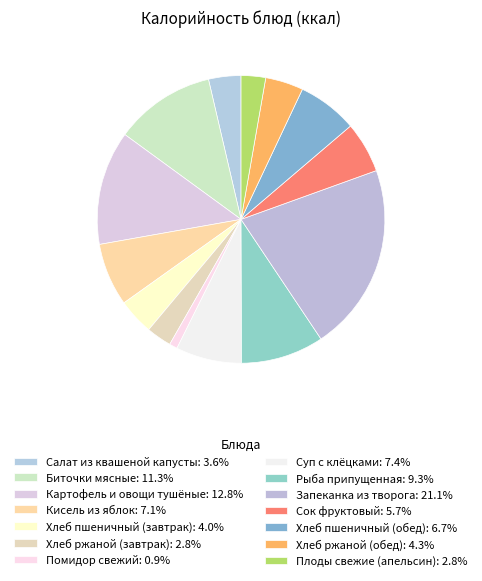

True or false: Хлеб ржаной (обед) accounts for 4% of the total.

True